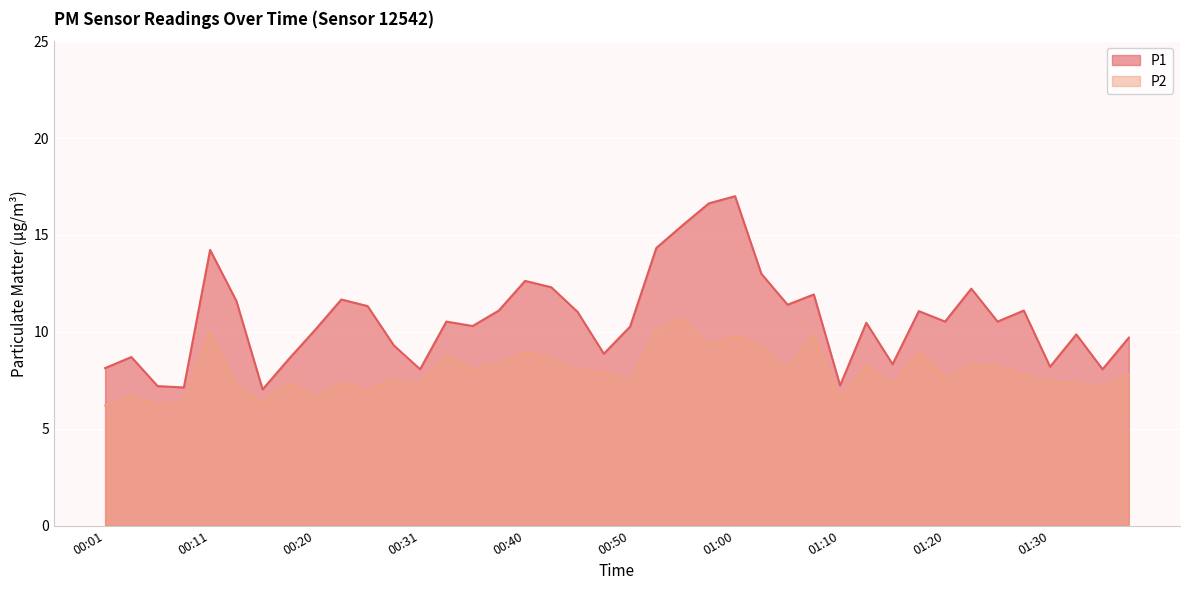

What is the difference between the P1 values at 00:16 and 00:31?

1.0